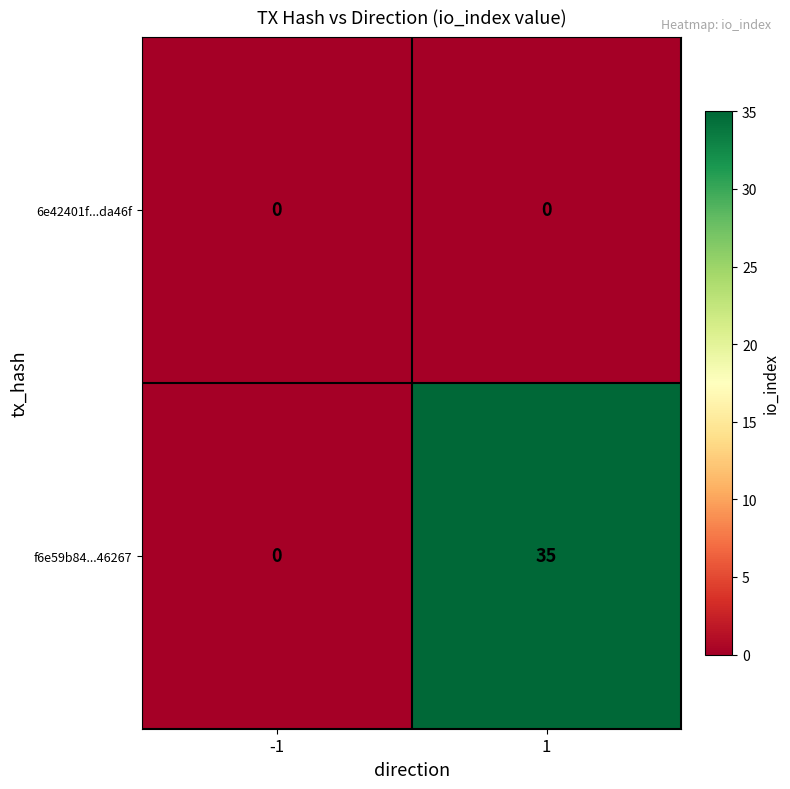

How many series are shown in this chart?

2